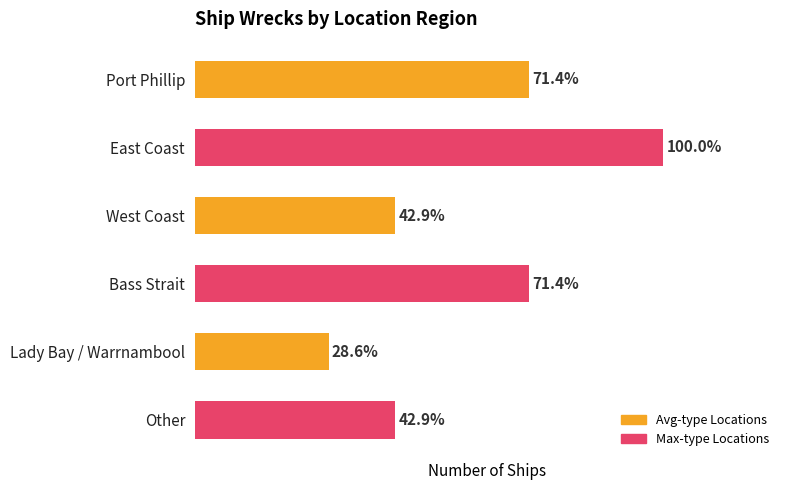

Does the chart contain any negative values?

No